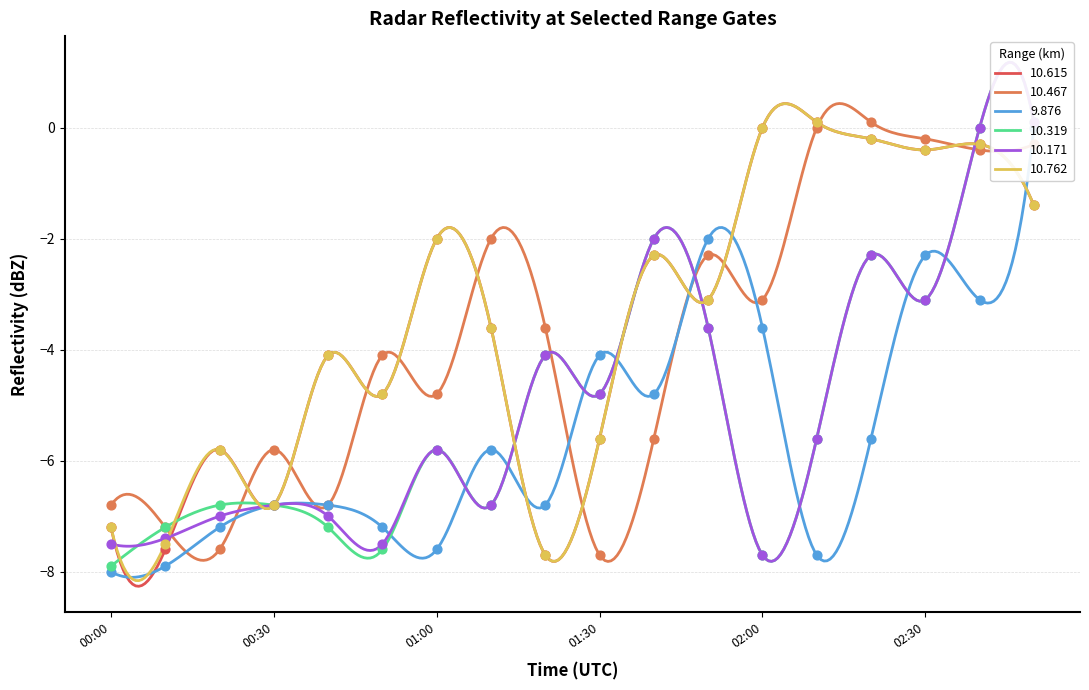

Is the value of 10.171 at 2018/02/24 00:10 greater than the value of 10.762 at 2018/02/24 01:20?

Yes